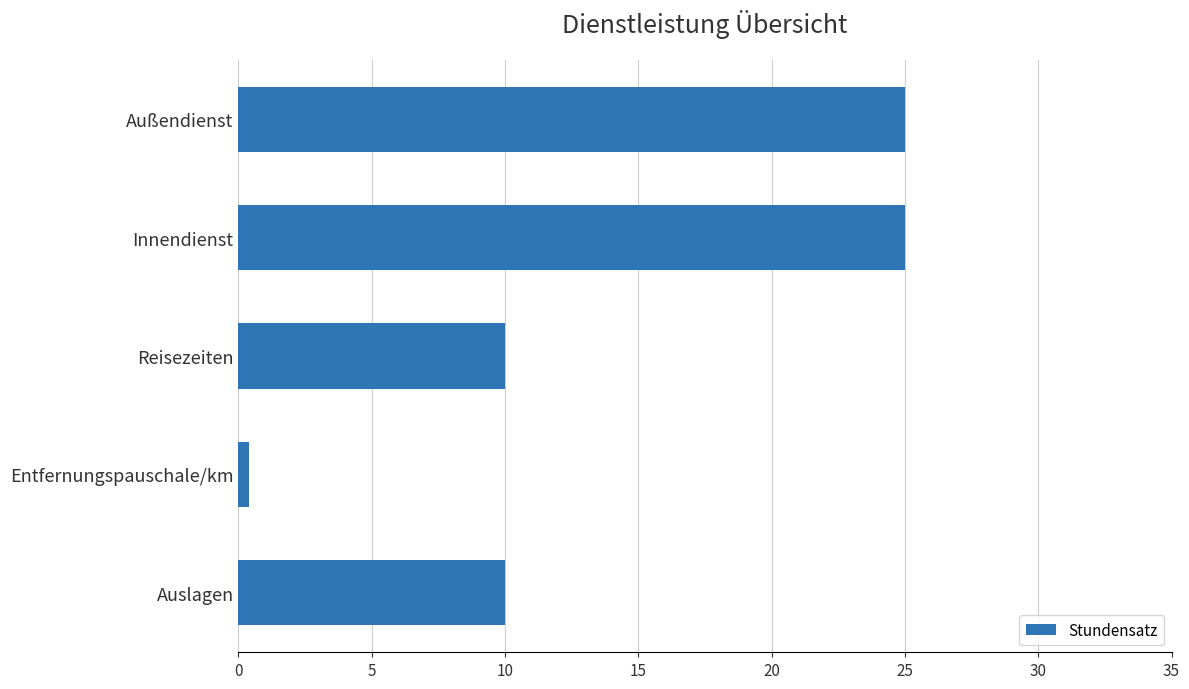

How many data points does each series have?

5